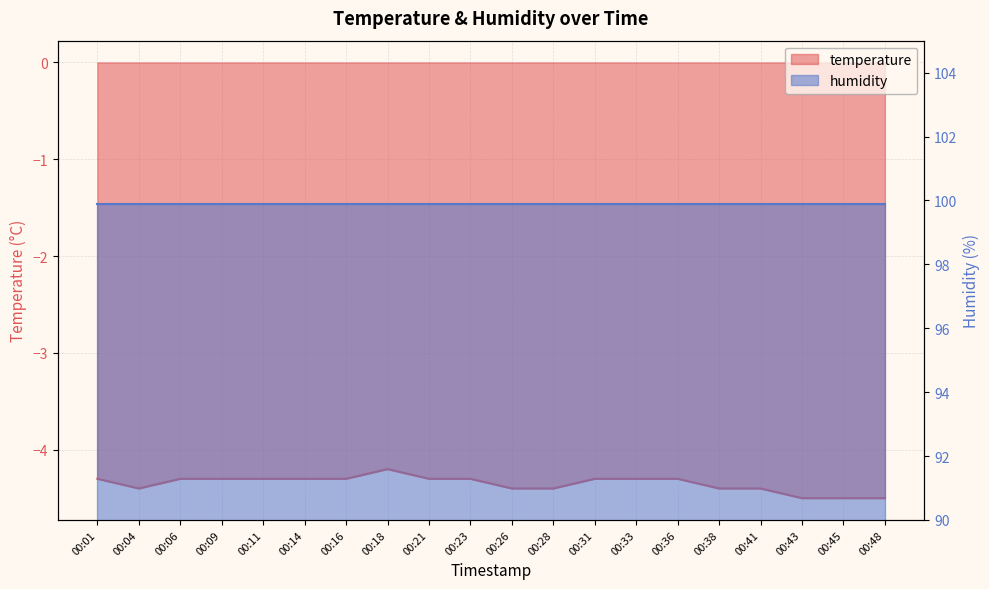

What is the smallest value displayed?

-4.5